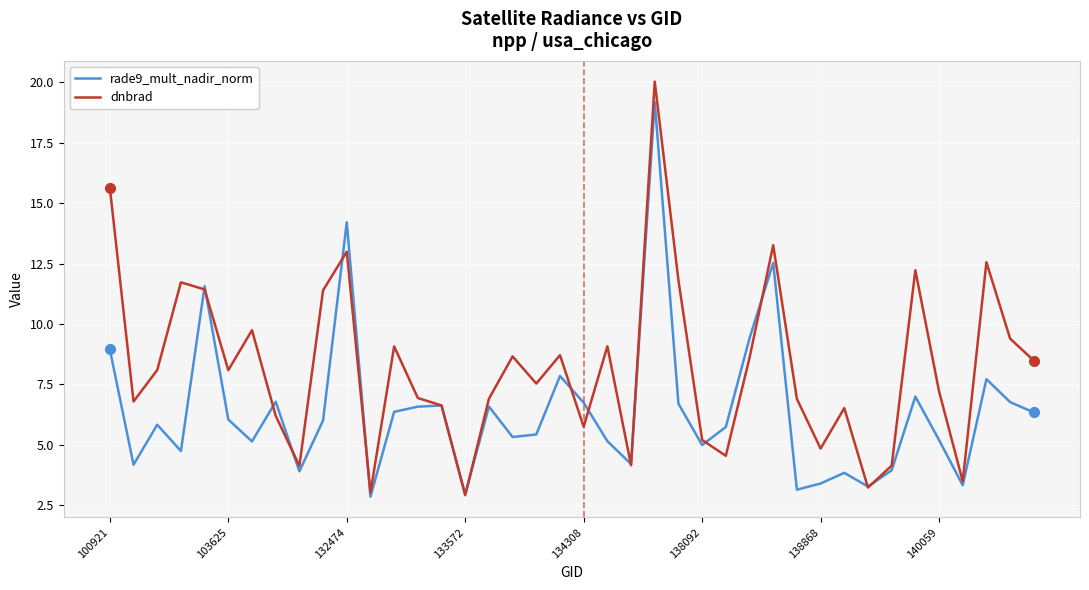

What is the lowest value of the dnbrad series?

2.9